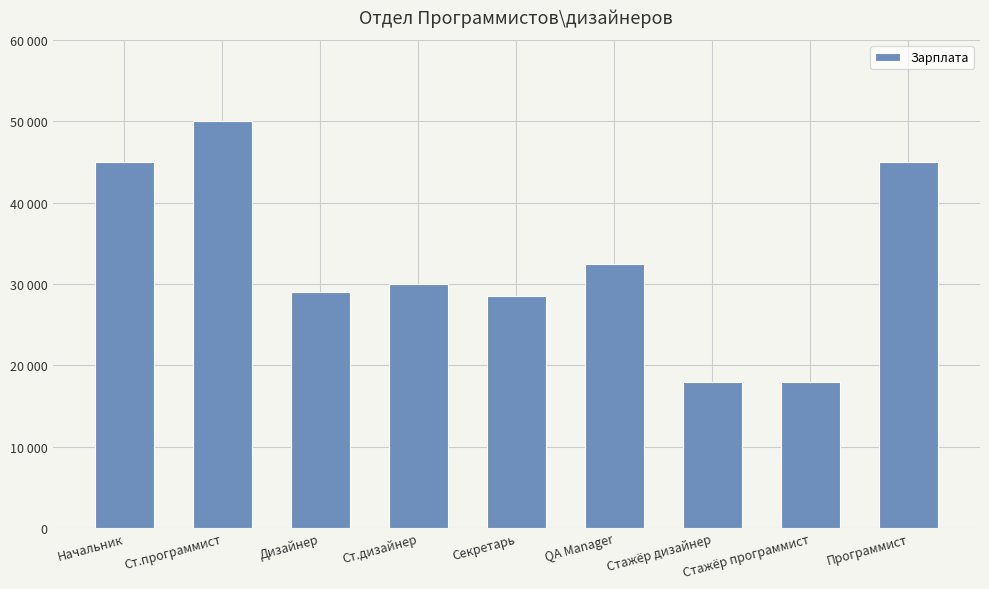

What is the average value?

32889